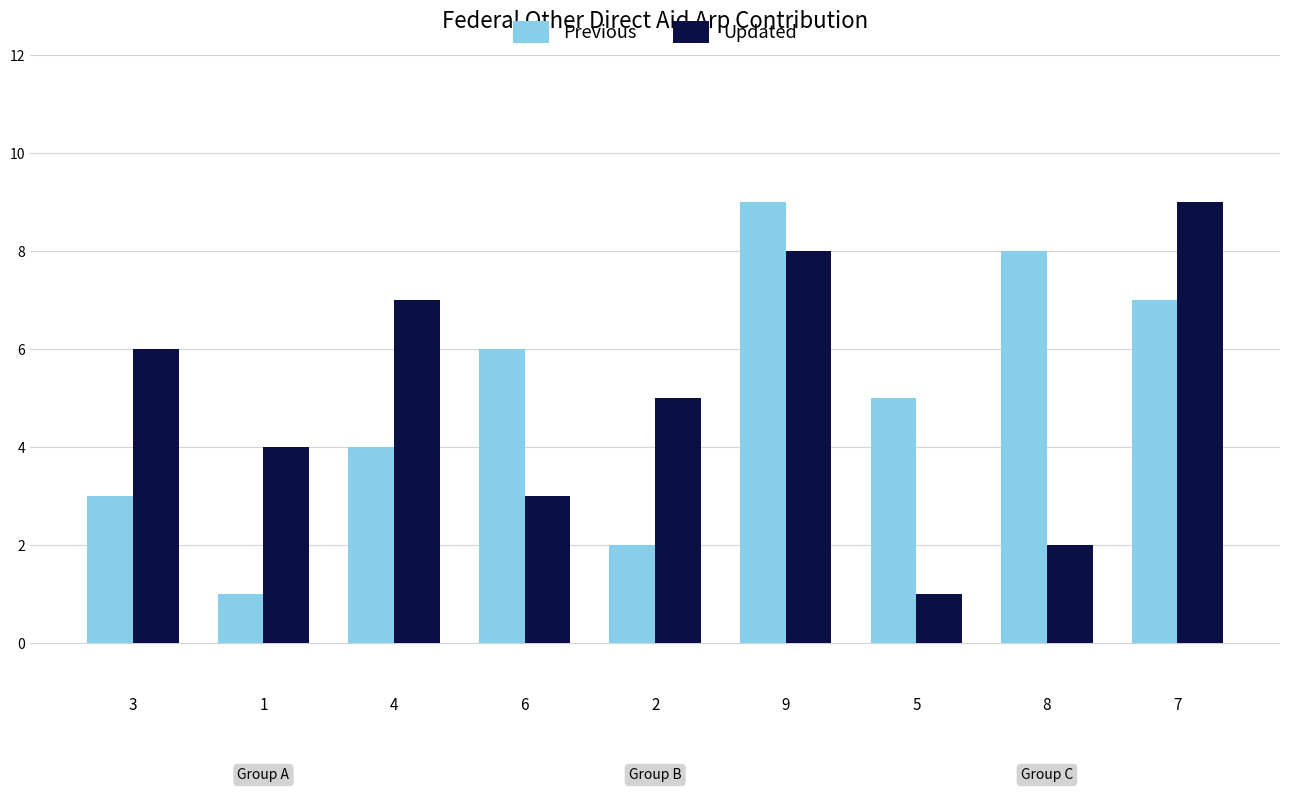

At which label does Previous reach its minimum?

1